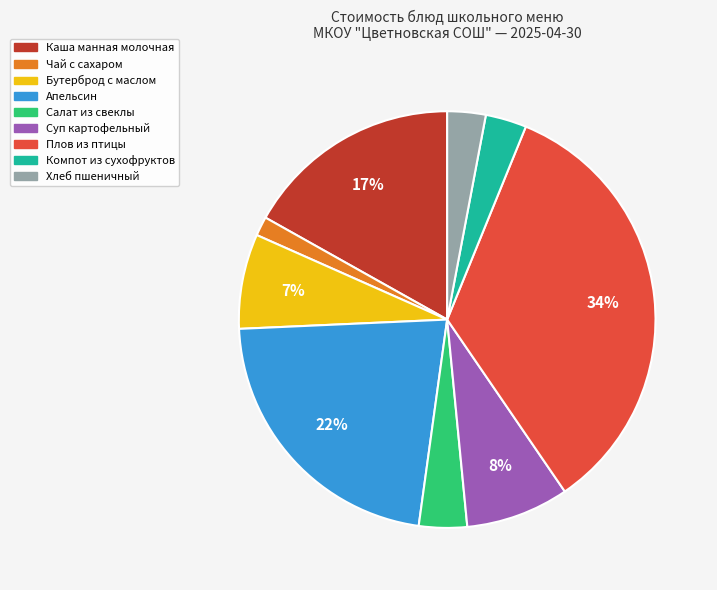

Between Чай с сахаром and Салат из свеклы, which is larger?

Салат из свеклы